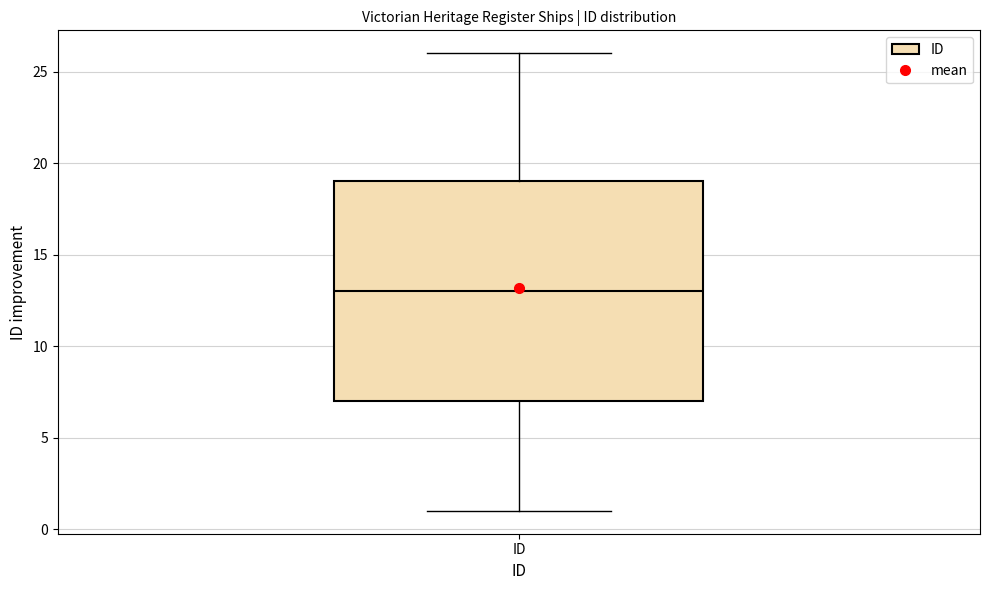

Read this box plot against the y-axis: the position of the median line, the range covered by the box, and the ends of both whiskers. The values are not printed on the chart, so give them approximately, as read against the axis.

median 13, box 7 to 19, whiskers 1 to 26